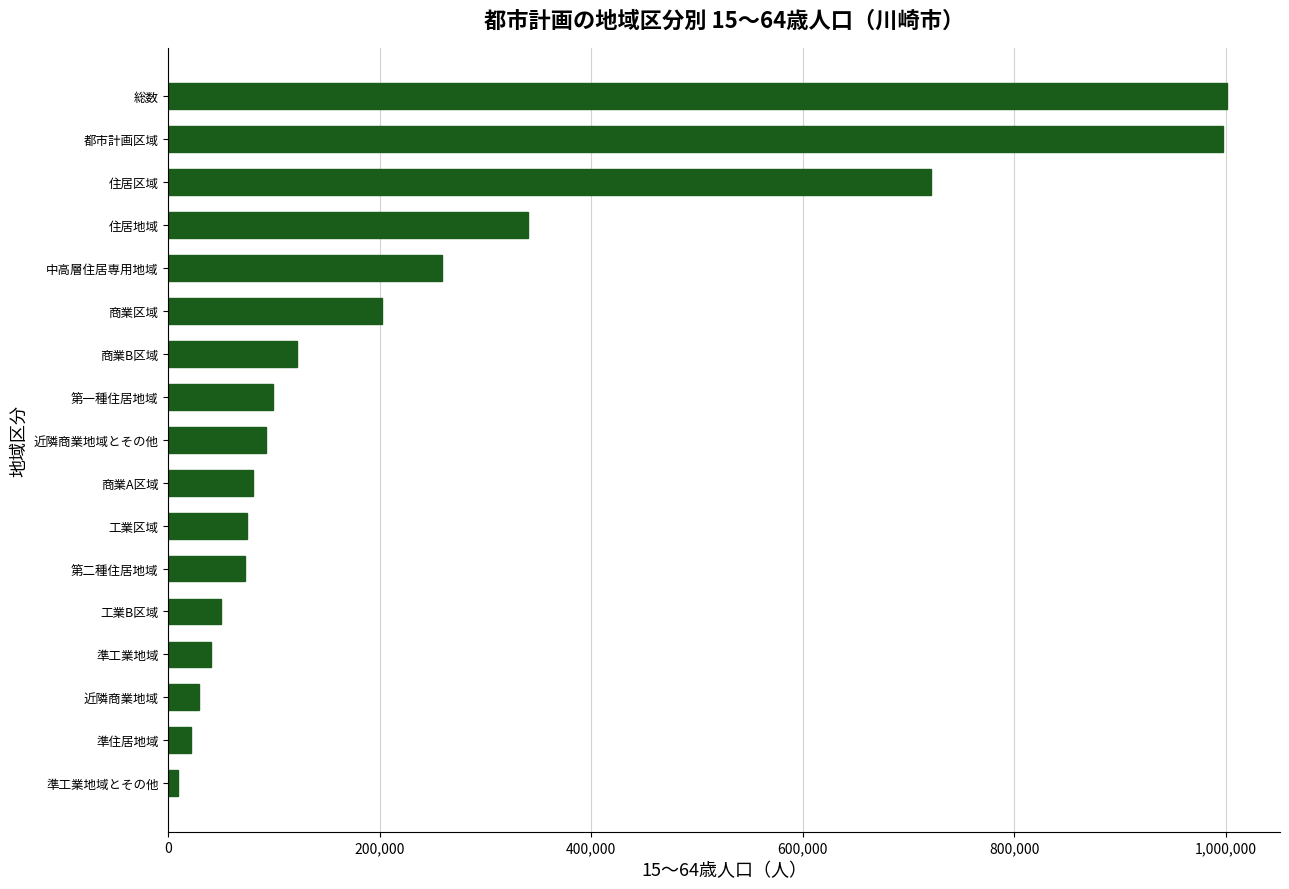

True or false: the data shows 160547 at 近隣商業地域とその他.

False